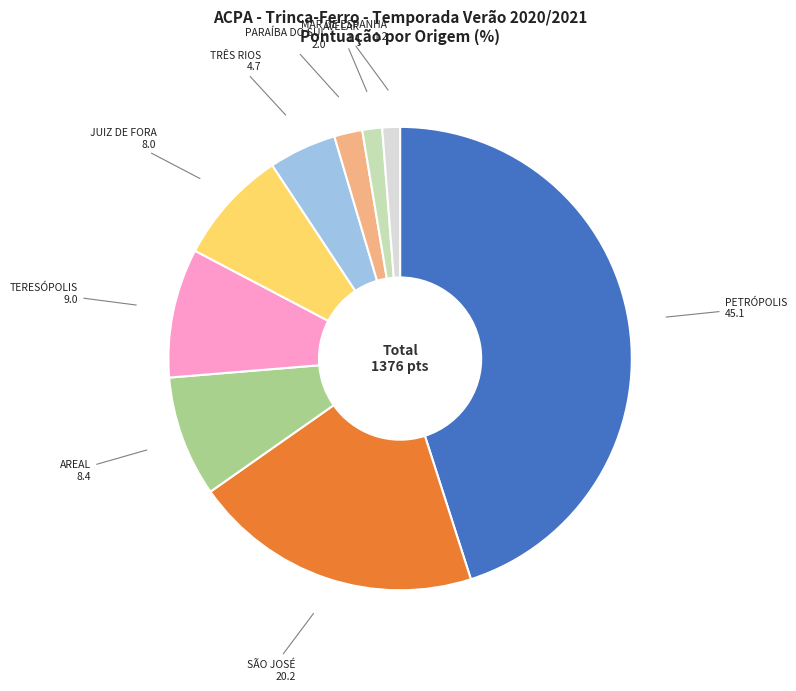

Between PARAÍBA DO SUL and PETRÓPOLIS, which is larger?

PETRÓPOLIS